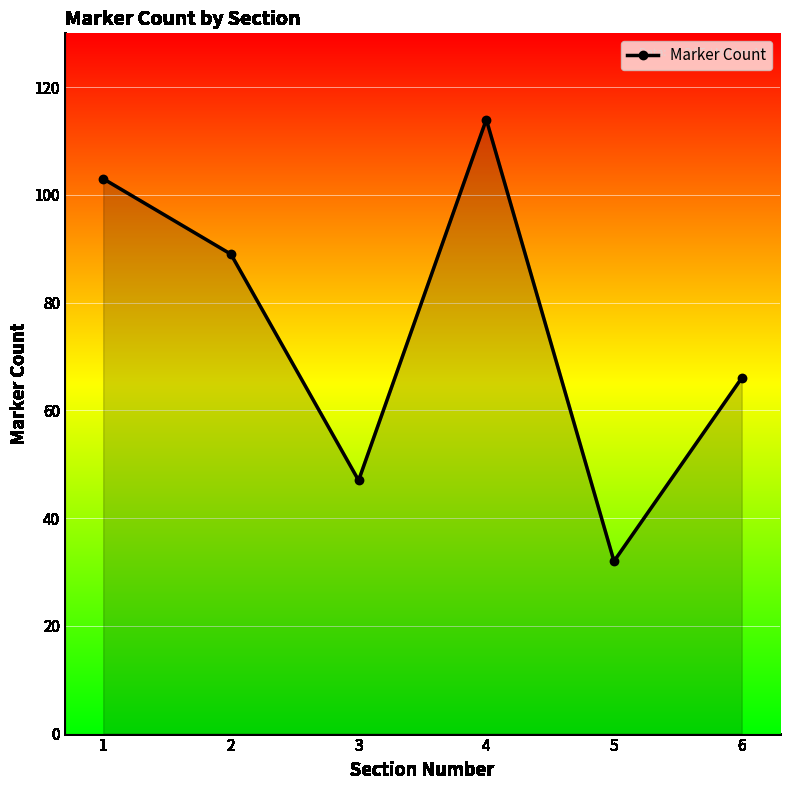

Is it true that the value at 4 is 51?

False